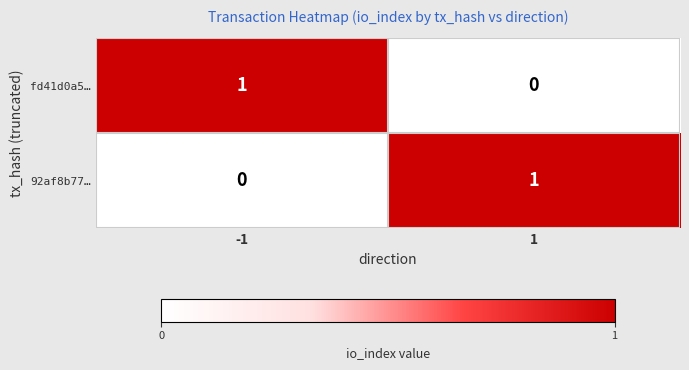

Is the value of 92af8b77… at -1 greater than the value of fd41d0a5… at -1?

No